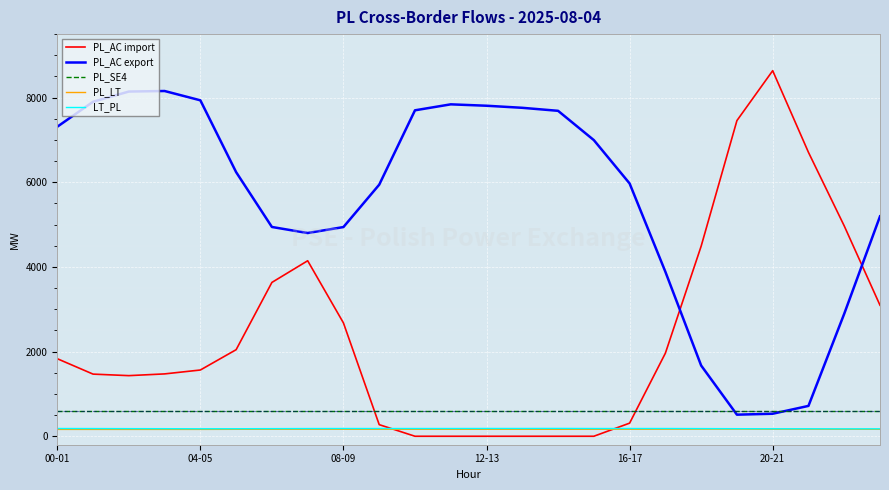

What is the greatest value displayed?

8636